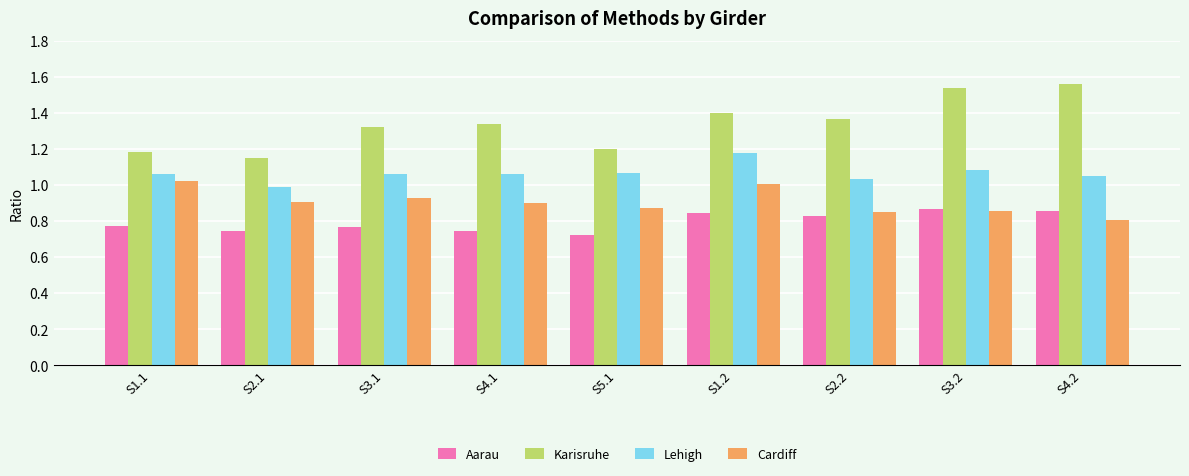

How many groups of bars are there?

9